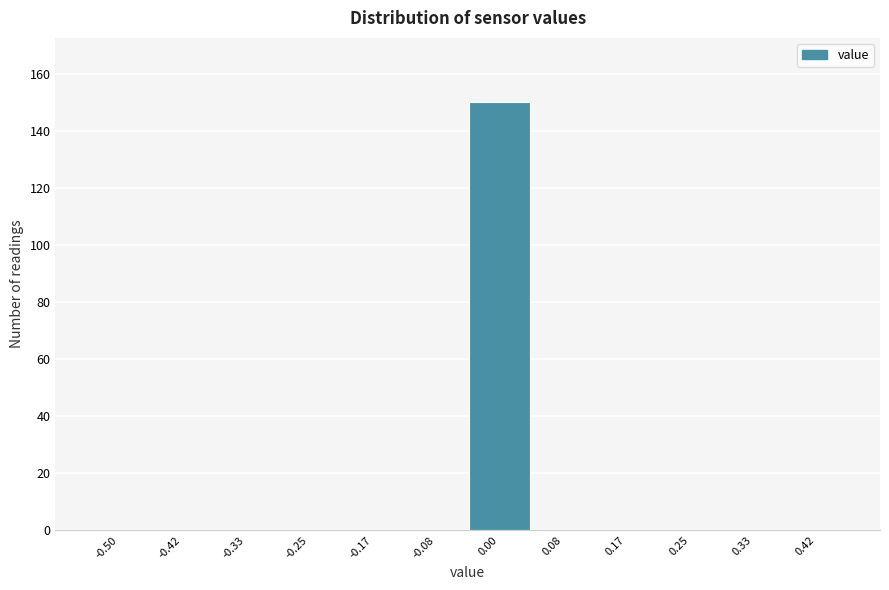

Reading left to right, transcribe all the data shown in this chart.

-0.50=0	-0.42=0	-0.33=0	-0.25=0	-0.17=0	-0.08=0	0.00=150	0.08=0	0.17=0	0.25=0	0.33=0	0.42=0